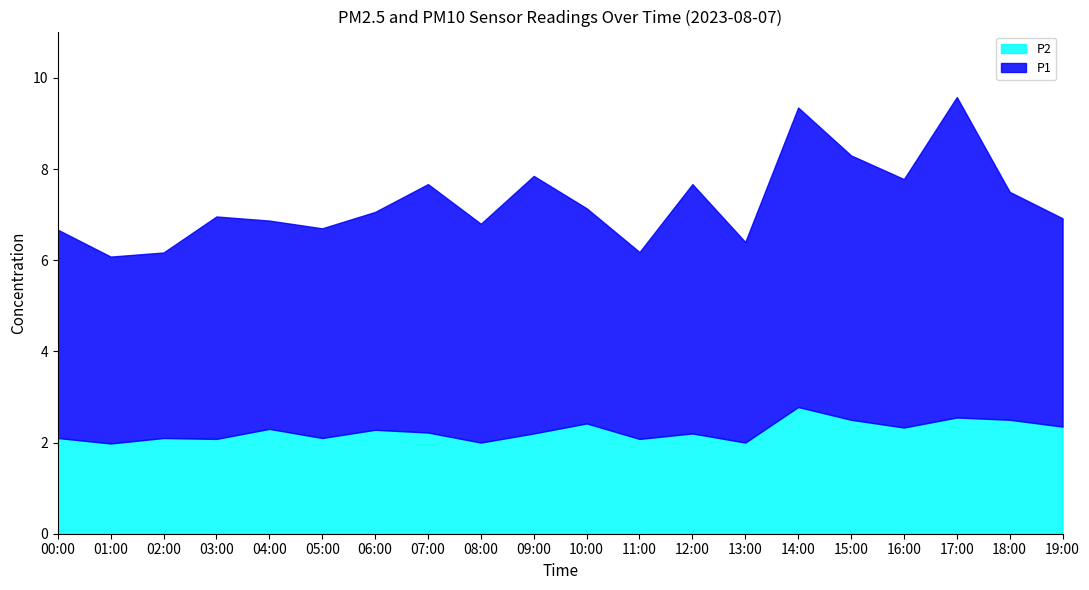

What is the difference between the highest and lowest values at 00:00?

2.5